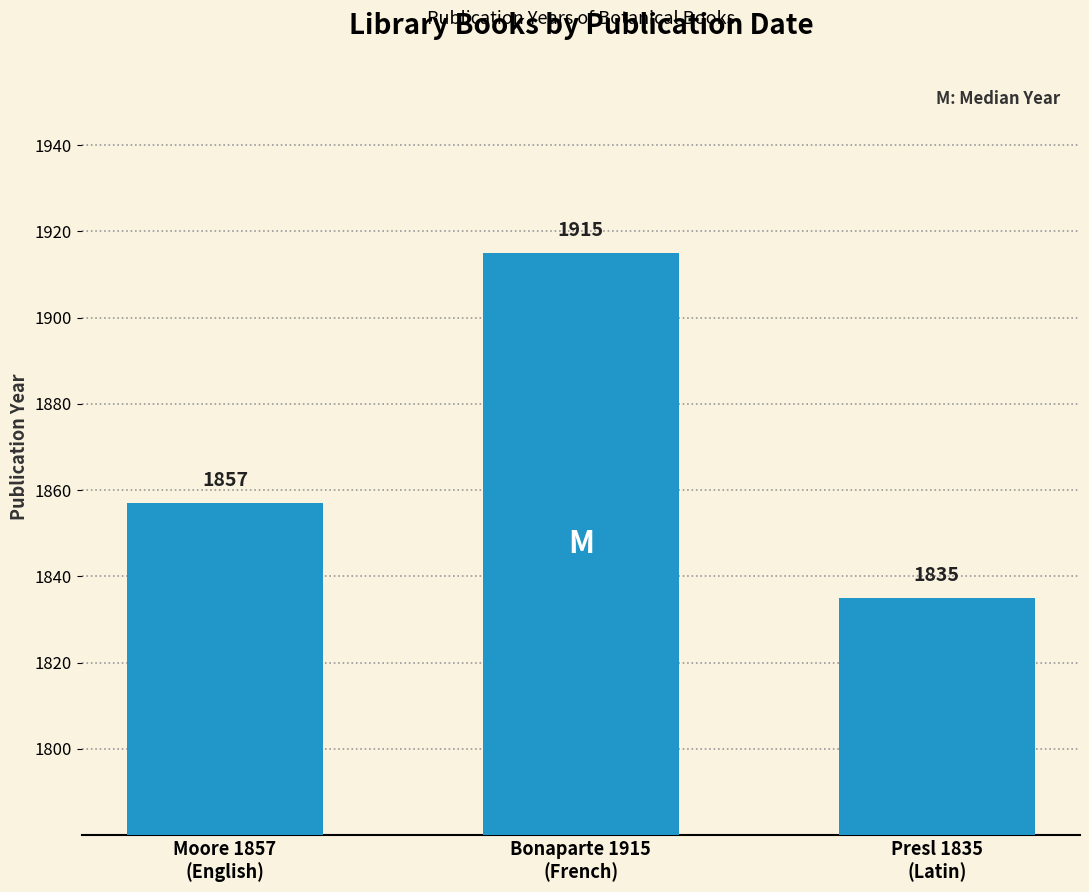

What is the value of the 2nd bar from the left?

1915